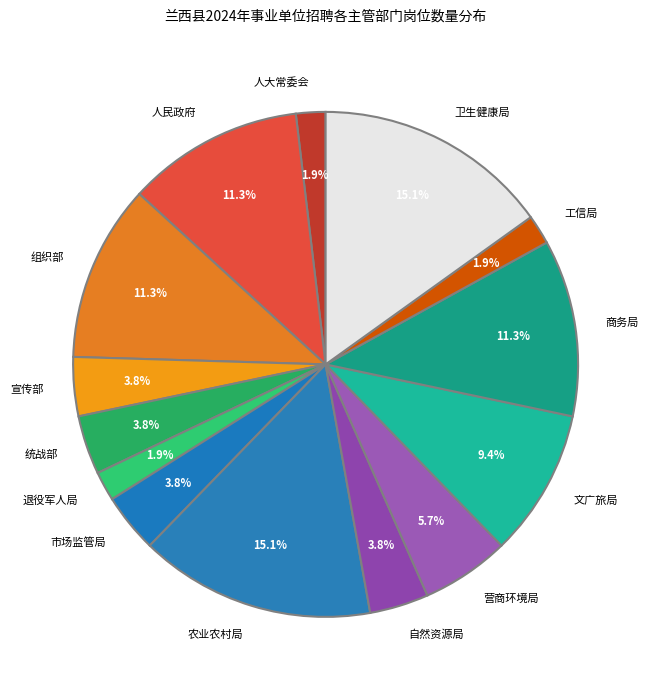

Between 人大常委会 and 卫生健康局, which is larger?

卫生健康局